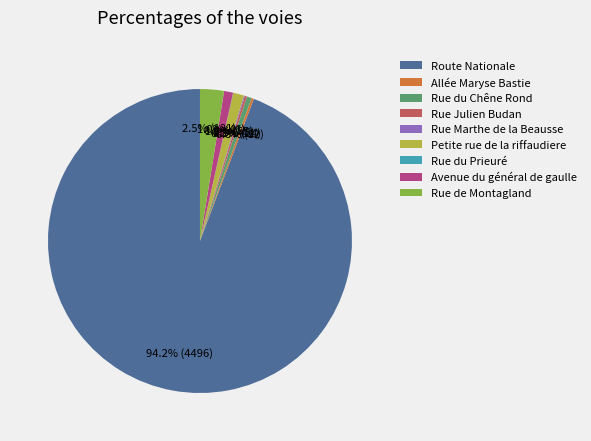

Combined, do Route Nationale and Avenue du général de gaulle account for over 50%?

Yes